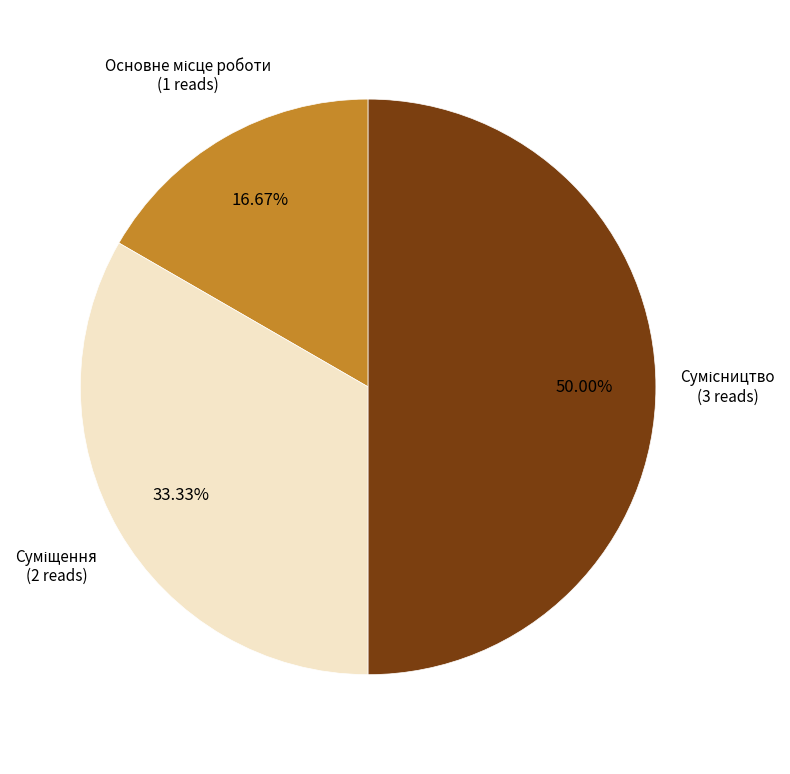

What is the total percentage of Основне місце роботи and Суміщення?

50.0%